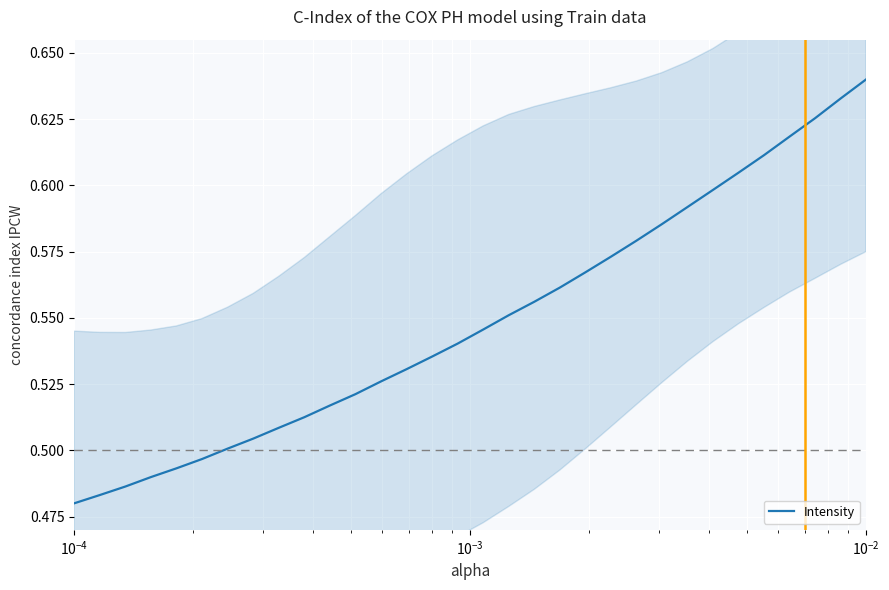

What is the value of the 31st point from the left?

0.6